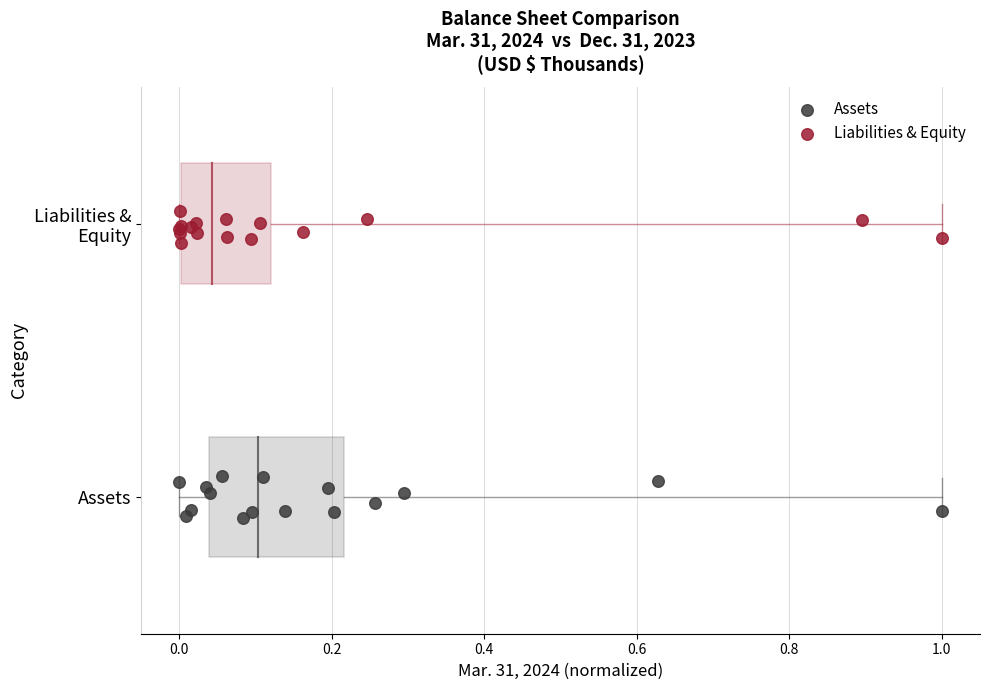

What are all the series names shown in the legend?

Assets, Liabilities & Equity